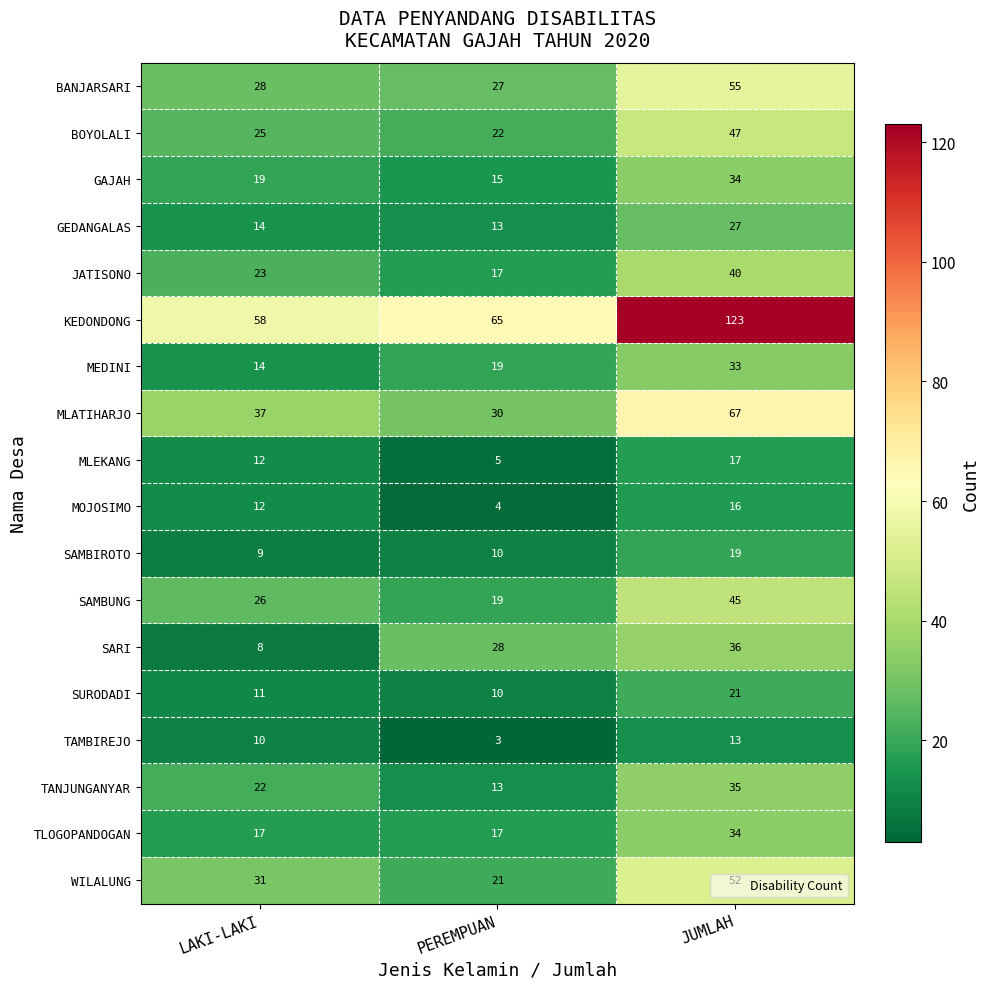

The value of BOYOLALI at LAKI-LAKI is 37. True or false?

False